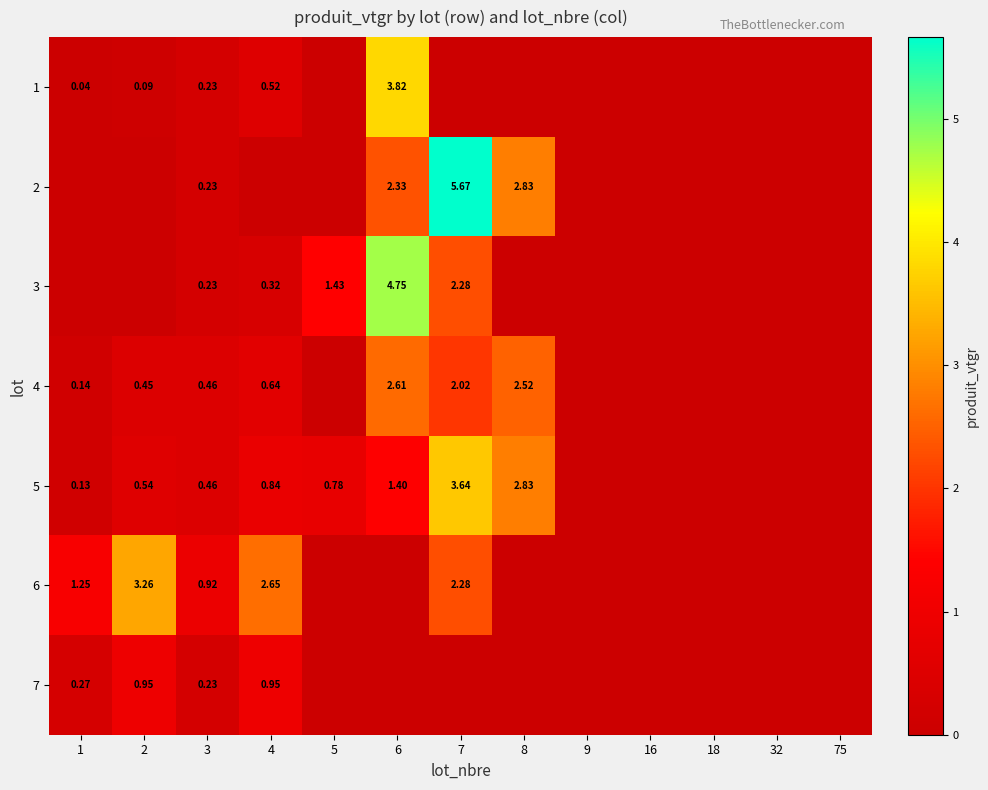

List the series in order of their peak value, highest first.

2, 3, 1, 5, 6, 4, 7